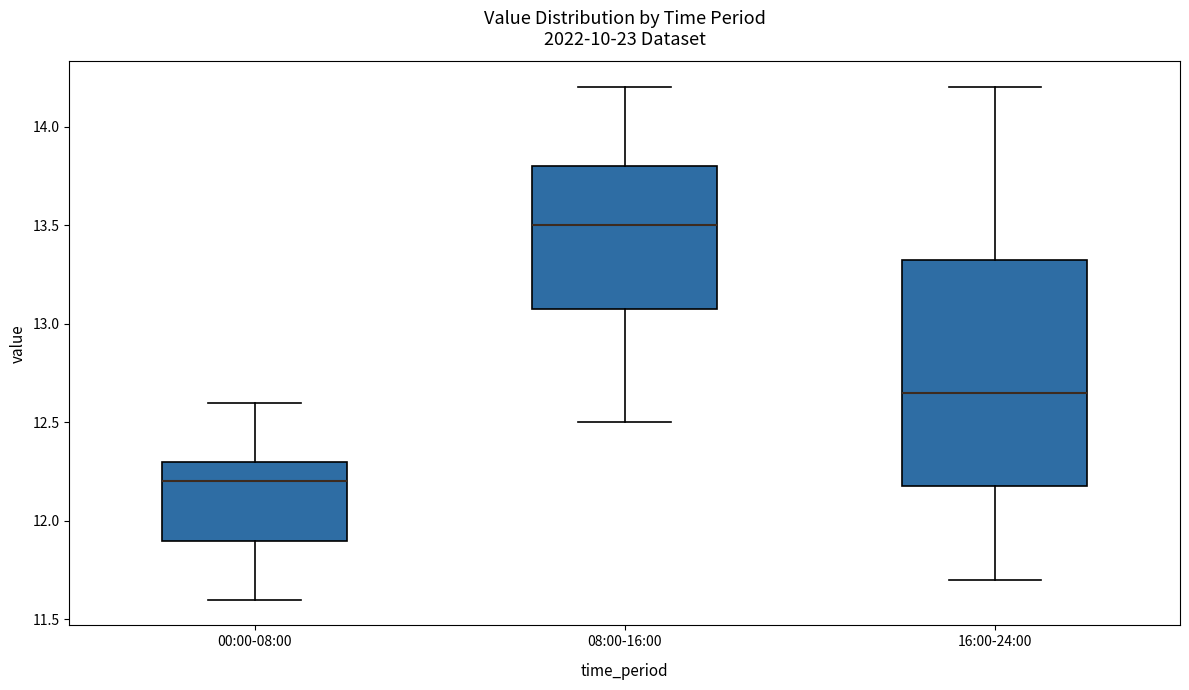

Which box has the lowest median line?

00:00-08:00